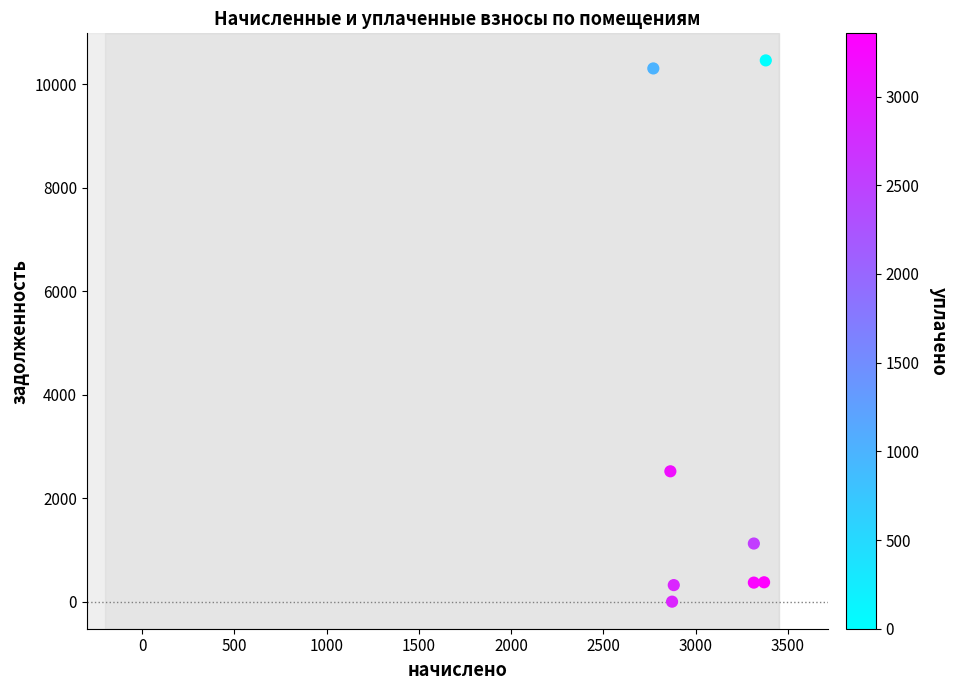

What Y value in the scatter plot is closest to 5232?

2520.3